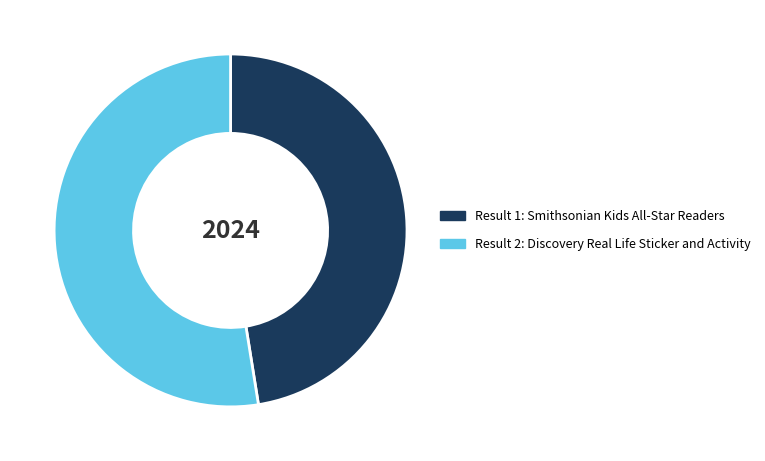

True or false: Result 1: Smithsonian Kids All-Star Readers accounts for 54% of the total.

False